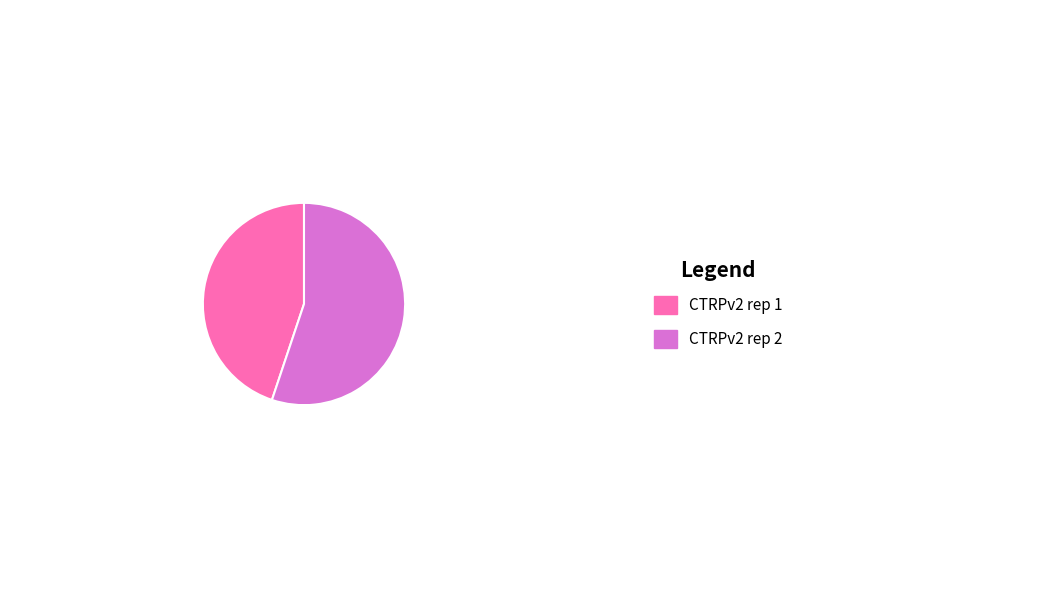

How many slices are in this pie chart?

2